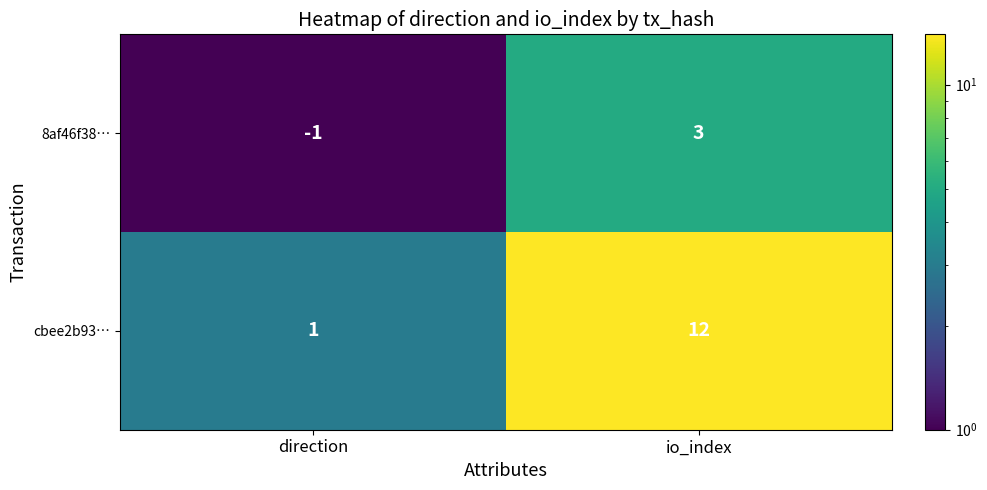

What is the sum of the cbee2b93… values at io_index and direction?

13